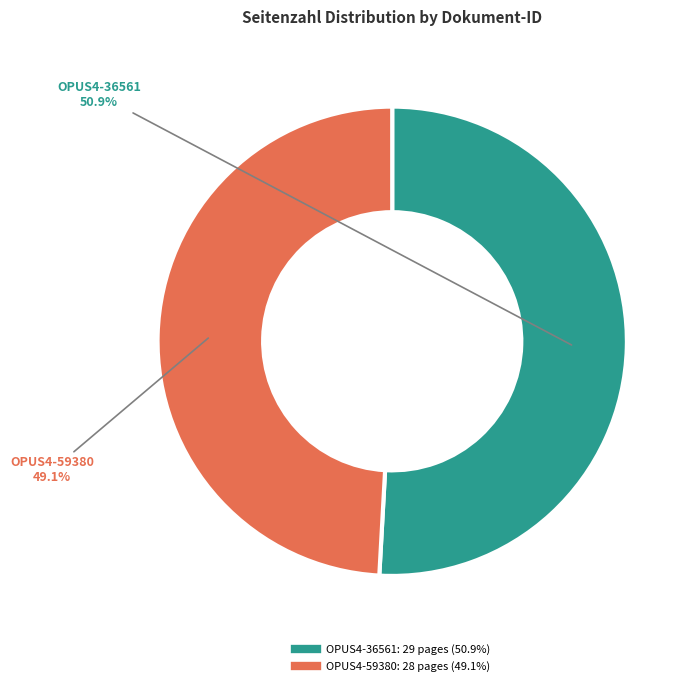

What percentage is the OPUS4-36561 slice, to the nearest percent?

51%